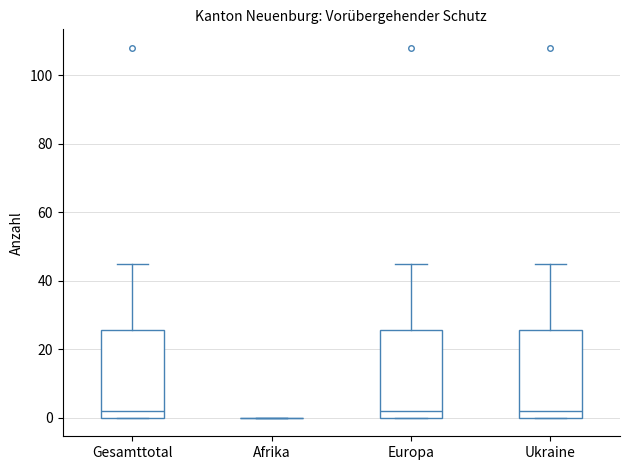

Reading left to right, transcribe this box plot: for each box, give where its median line is, the range the box spans, and where its two whiskers end, as read against the y-axis. The values are not printed on the chart, so give them approximately, as read against the axis.

Gesamttotal: median 2, box 0 to 26, whiskers 0 to 46
Afrika: box collapsed to a line at 0, whiskers 0 to 0
Europa: median 2, box 0 to 26, whiskers 0 to 46
Ukraine: median 2, box 0 to 26, whiskers 0 to 46